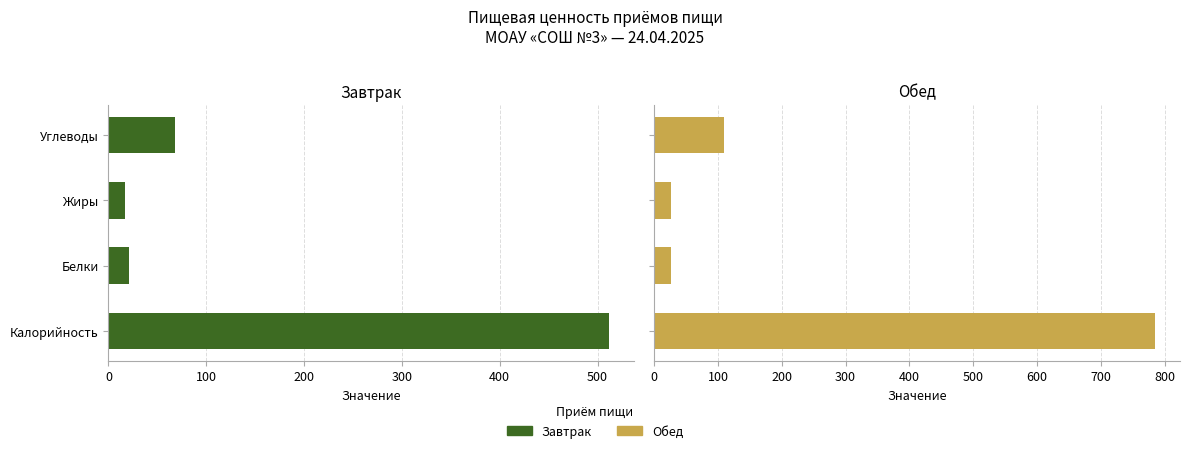

Reading left to right, what are all the values shown in this chart?

Завтрак: 512	21	17	68
Обед: 785	26	27	109